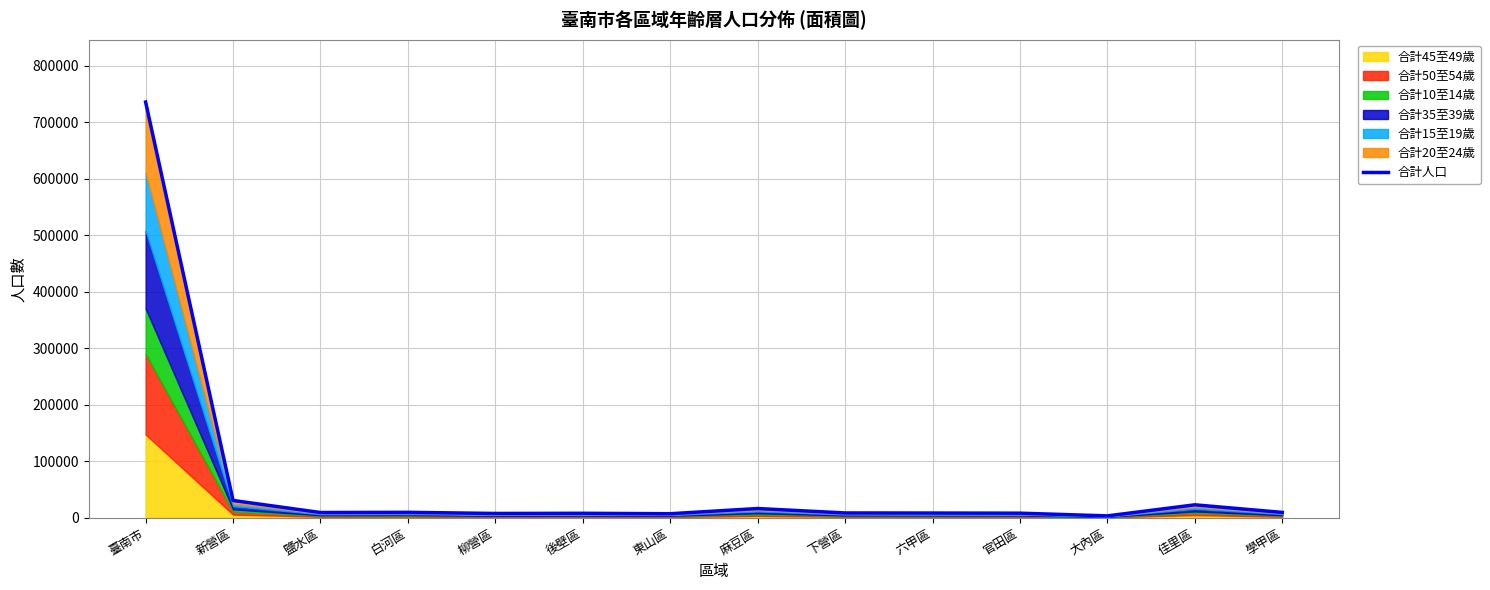

Reading right to left, extract all data points from this chart.

9375	22827	3253	8026	8266	8412	16269	7050	7818	7518	9523	9190	30525	735389